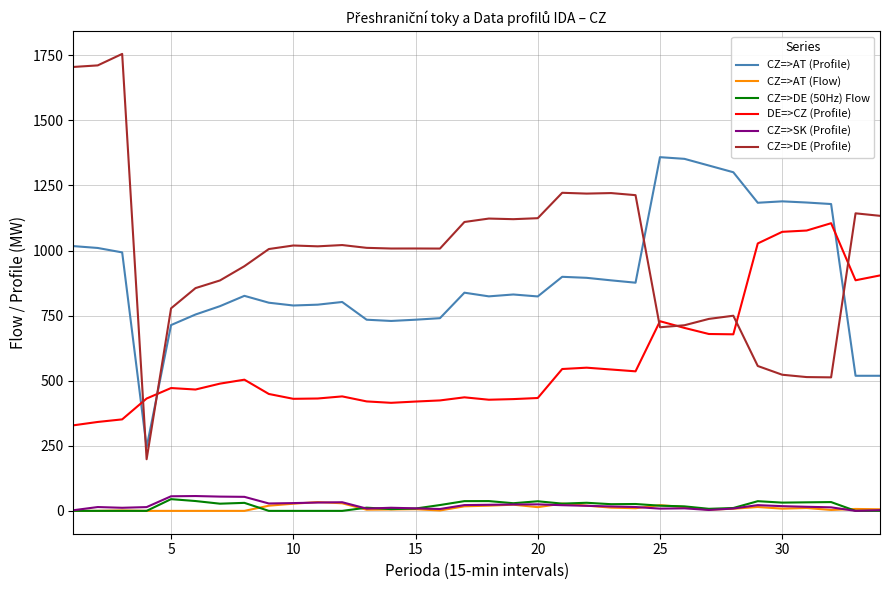

Which series has the largest range (max minus min)?

CZ=>DE (Profile)